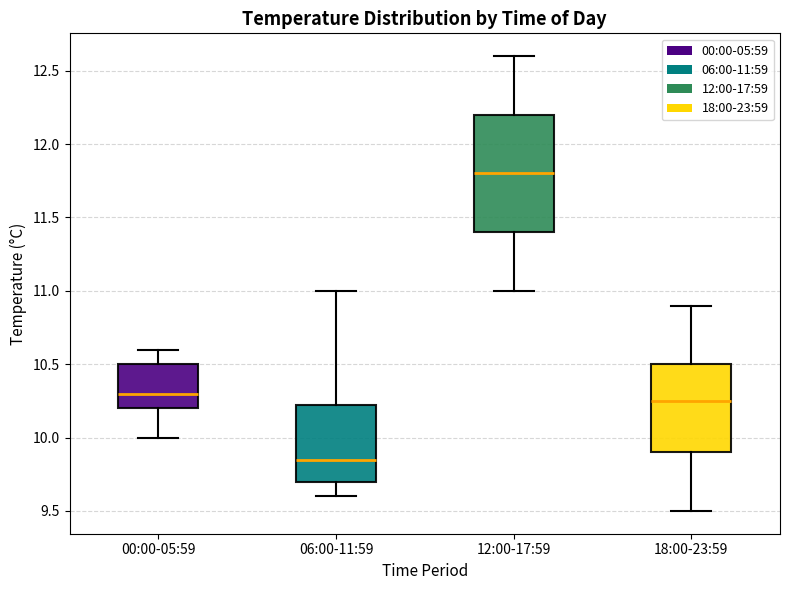

Reading left to right, transcribe this box plot: for each box, give where its median line is, the range the box spans, and where its two whiskers end, as read against the y-axis. The values are not printed on the chart, so give them approximately, as read against the axis.

00:00-05:59: median 10.30, box 10.20 to 10.50, whiskers 10.00 to 10.60
06:00-11:59: median 9.85, box 9.70 to 10.25, whiskers 9.60 to 11.00
12:00-17:59: median 11.80, box 11.40 to 12.20, whiskers 11.00 to 12.60
18:00-23:59: median 10.25, box 9.90 to 10.50, whiskers 9.50 to 10.90